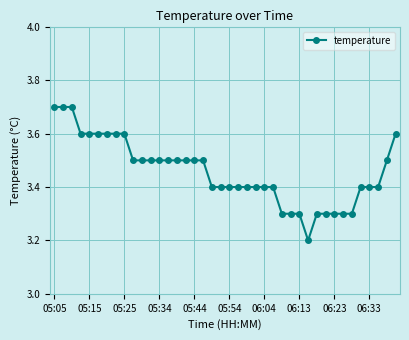

What is the greatest value displayed?

3.7